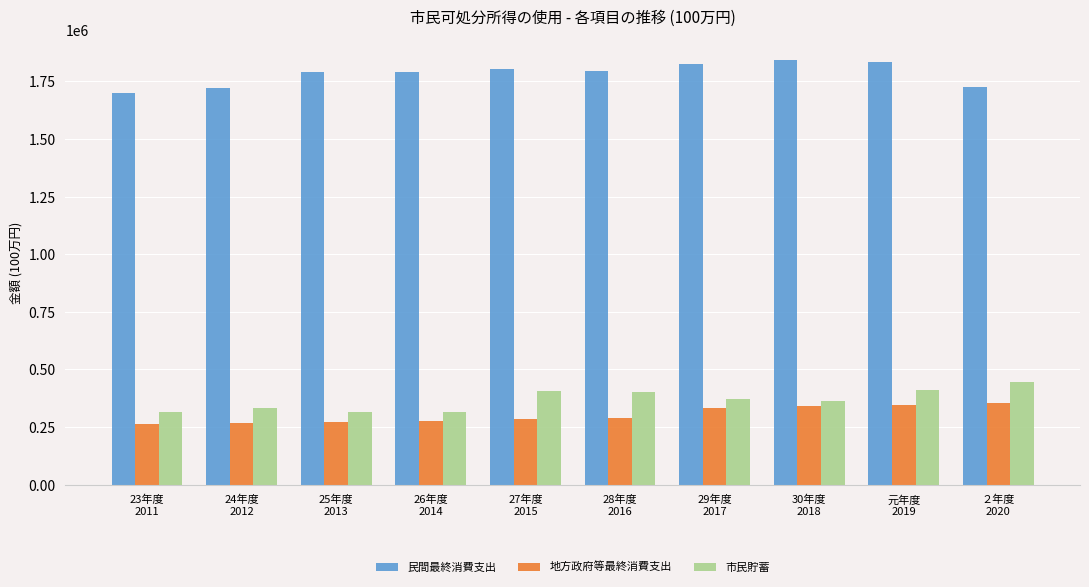

What is the total value across all series at 29年度
2017?

2527638